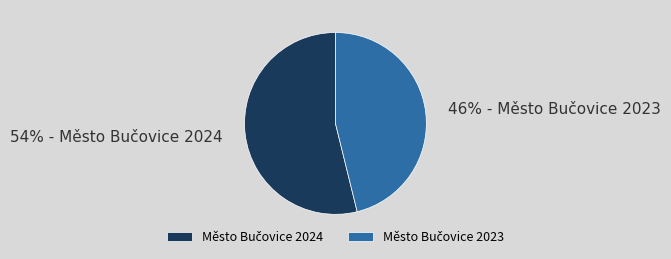

To the nearest percent, what is the average slice percentage?

50%